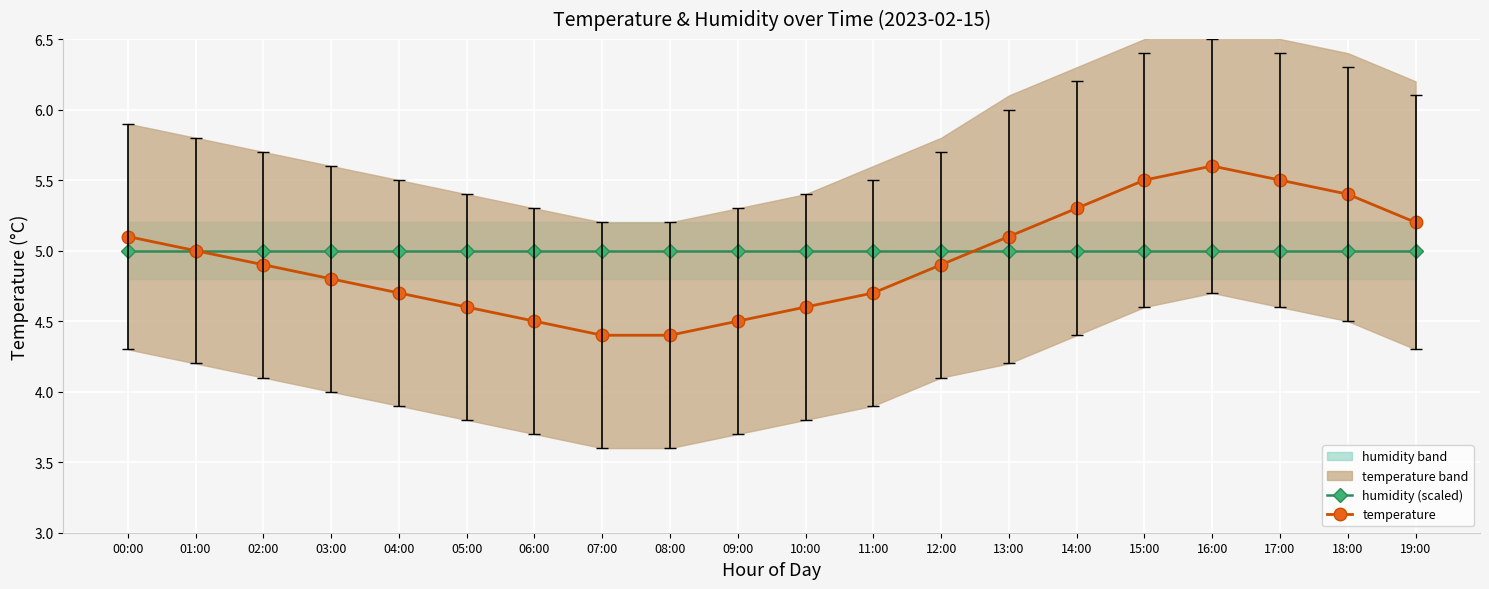

What is the minimum value shown in the chart?

4.4